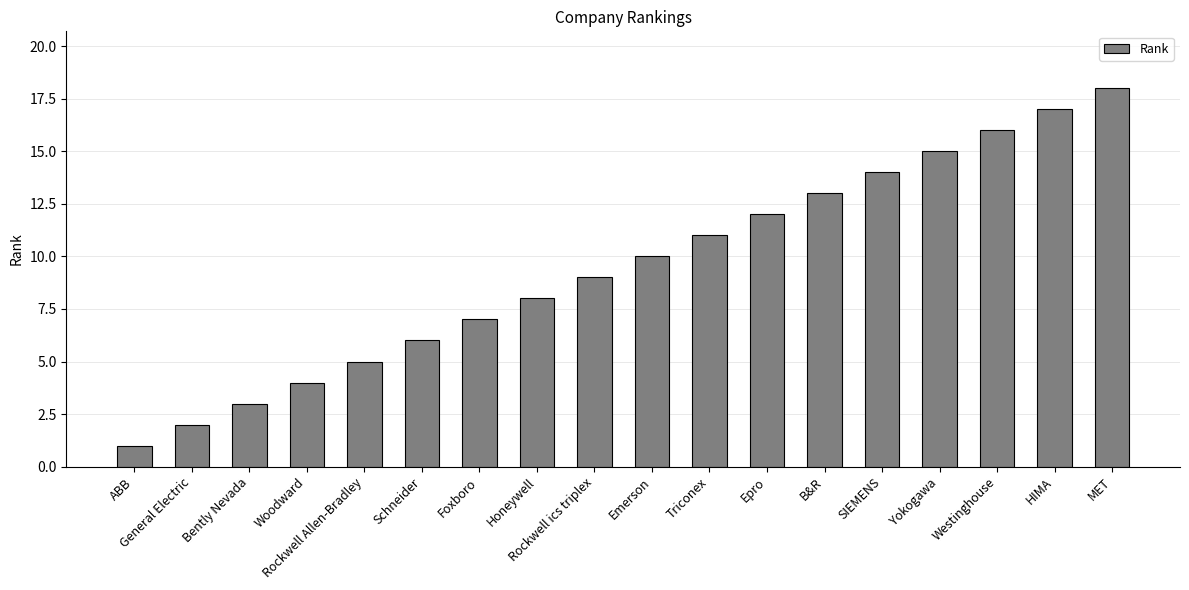

Between Woodward and Rockwell ics triplex, which is larger?

Rockwell ics triplex